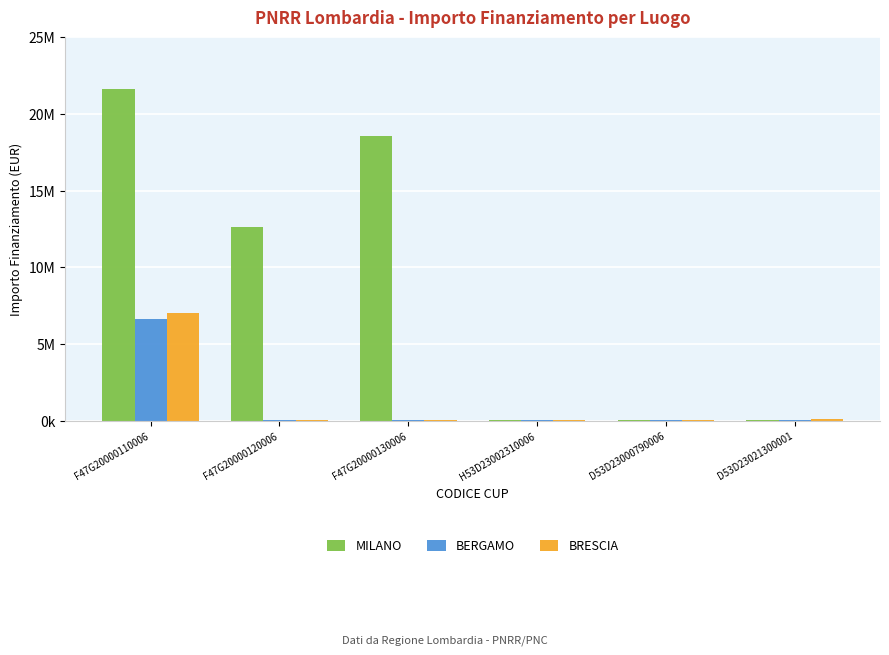

How many bars are there in total?

18